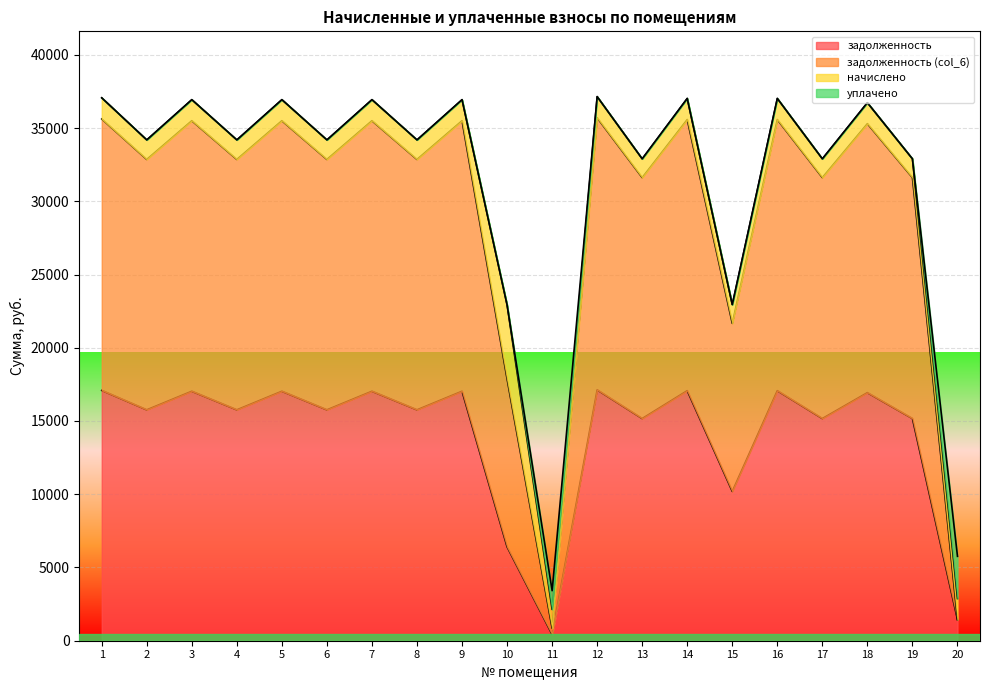

True or false: задолженность and задолженность (col_6) intersect in this chart.

False